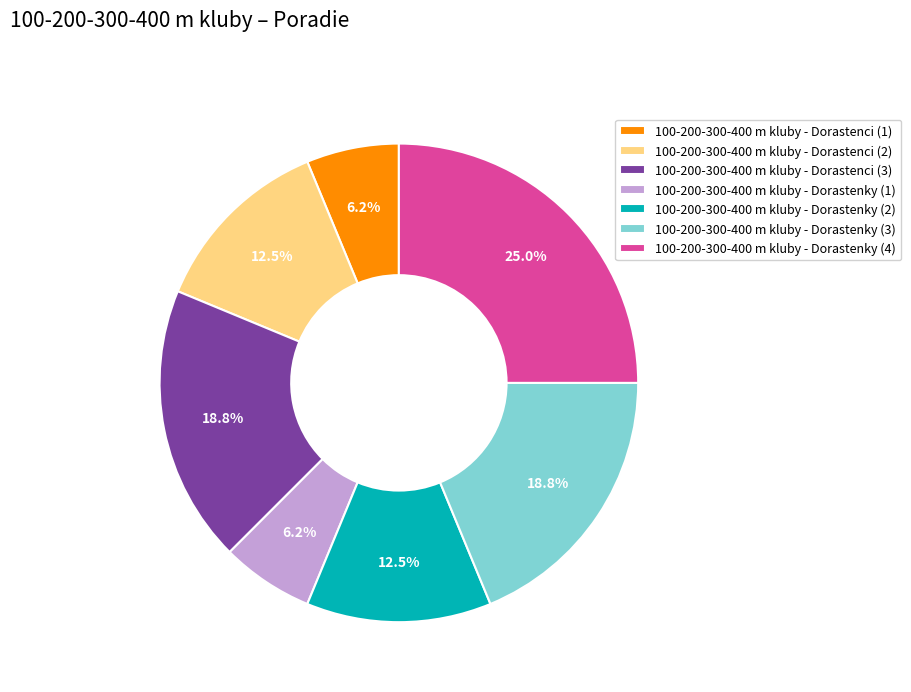

Does 100-200-300-400 m kluby - Dorastenky (1) account for over 50% of the chart?

No